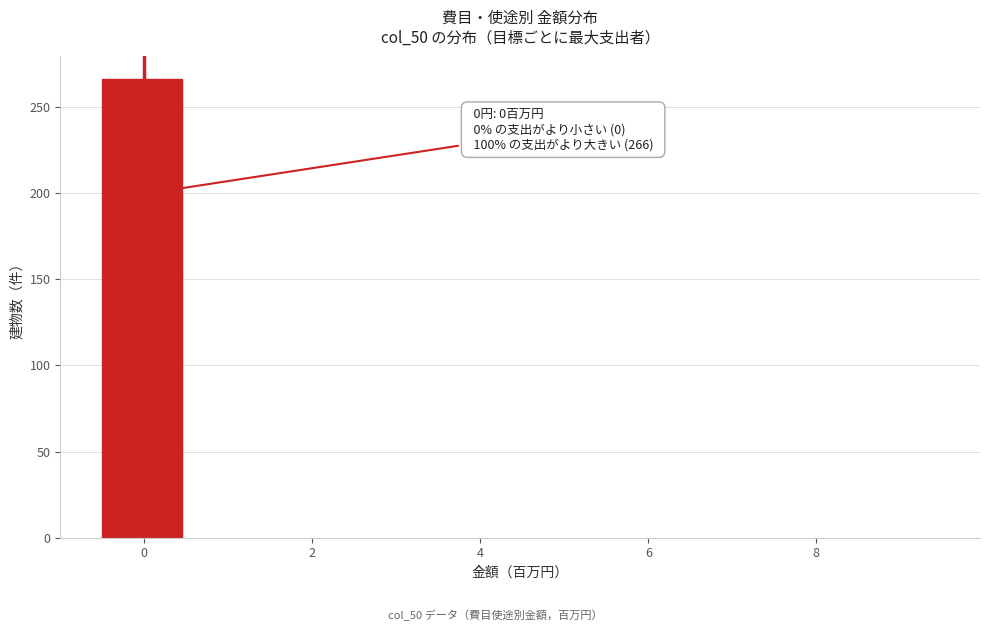

Over which range of the x-axis is the bar tallest?

-0.5 to 0.5